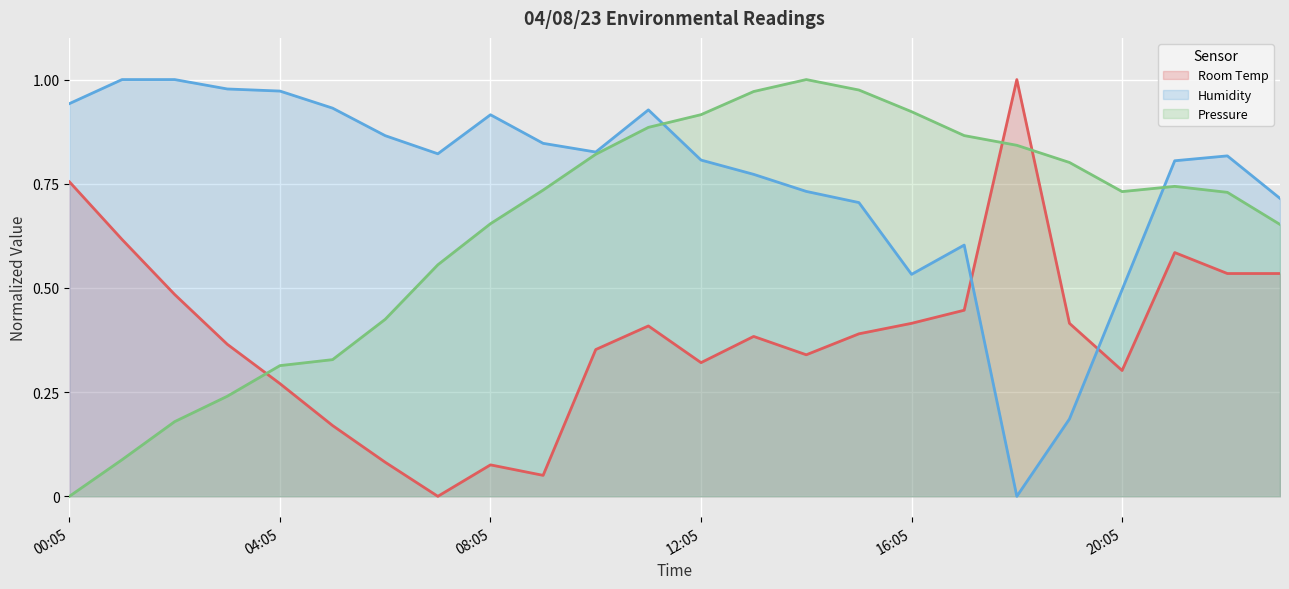

Where is the first local minimum for Pressure?

20:05